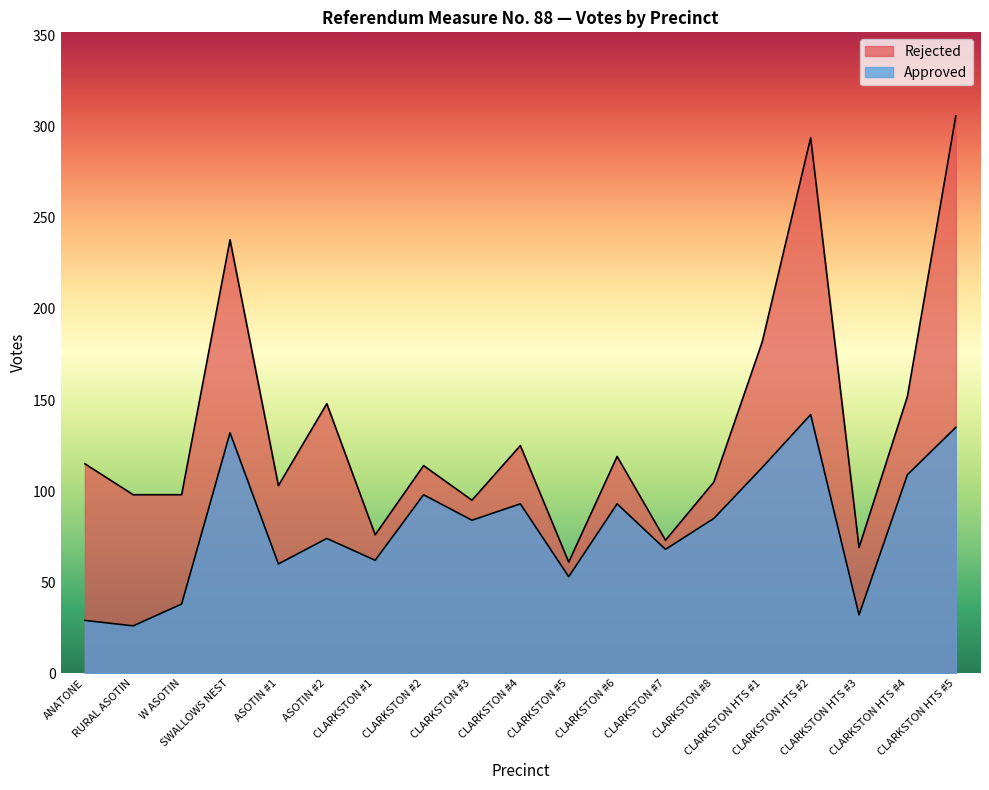

At which category does Approved reach its first local valley?

RURAL ASOTIN